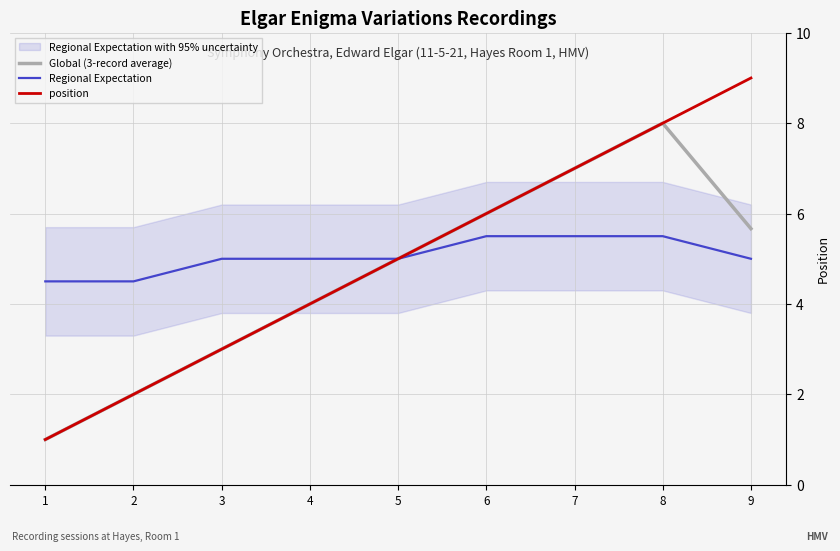

What is the average value of the position series?

5.0